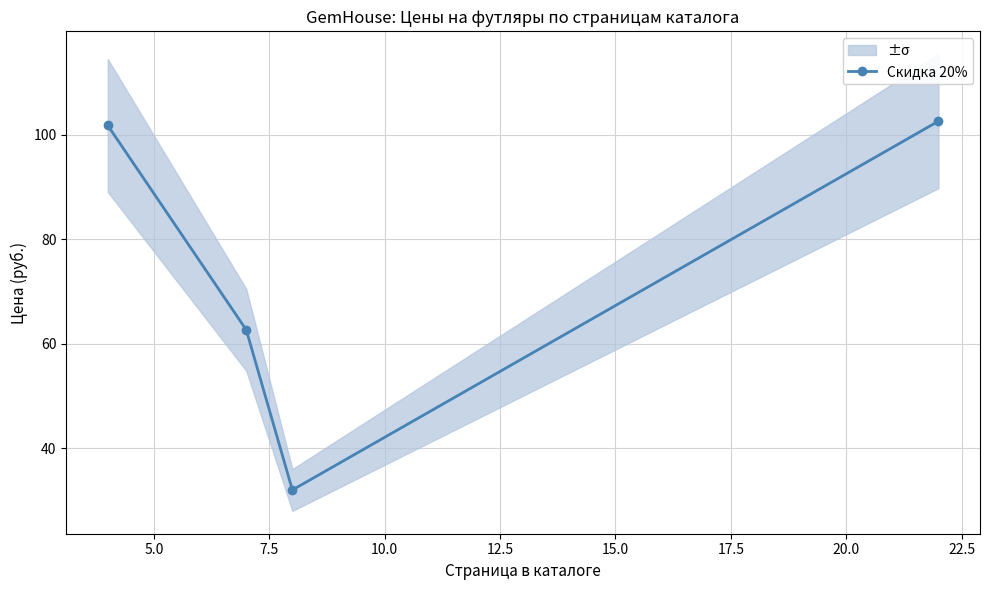

How many interior local valleys does the Скидка 20% series have?

1